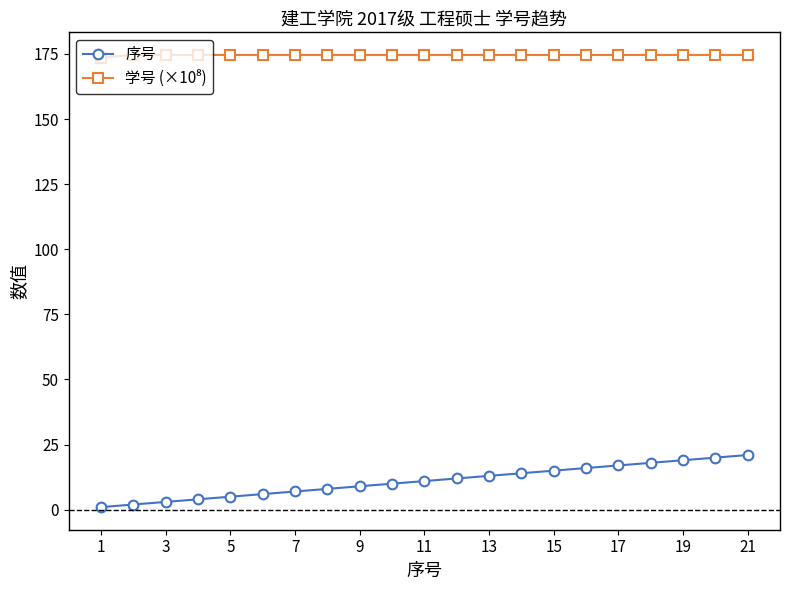

Which series has the largest range (max minus min)?

序号